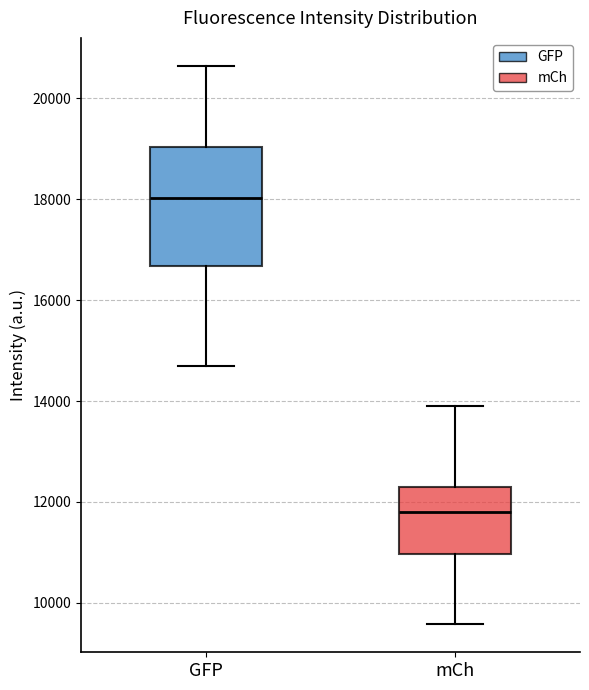

Reading left to right, transcribe this box plot: for each box, give where its median line is, the range the box spans, and where its two whiskers end, as read against the y-axis. The values are not printed on the chart, so give them approximately, as read against the axis.

GFP: median 18000, box 16600 to 19000, whiskers 14600 to 20600
mCh: median 11800, box 11000 to 12200, whiskers 9600 to 14000